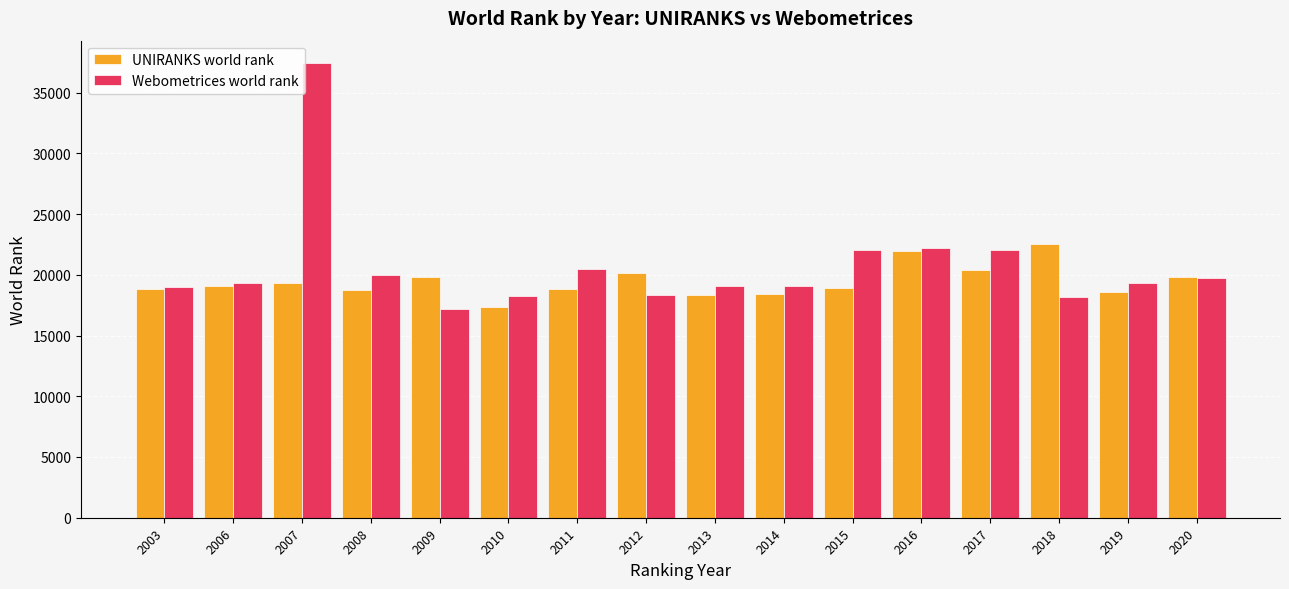

True or false: Webometrices world rank has a value of 11442 at 2011.

False